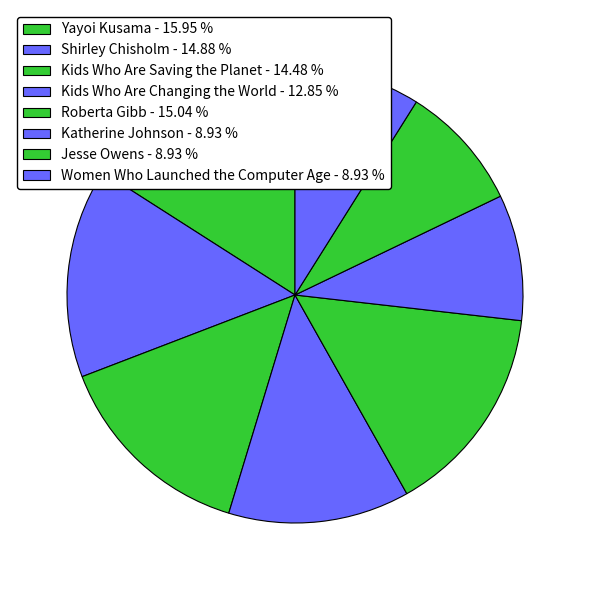

Is it true that Katherine Johnson is 9% of the pie?

True